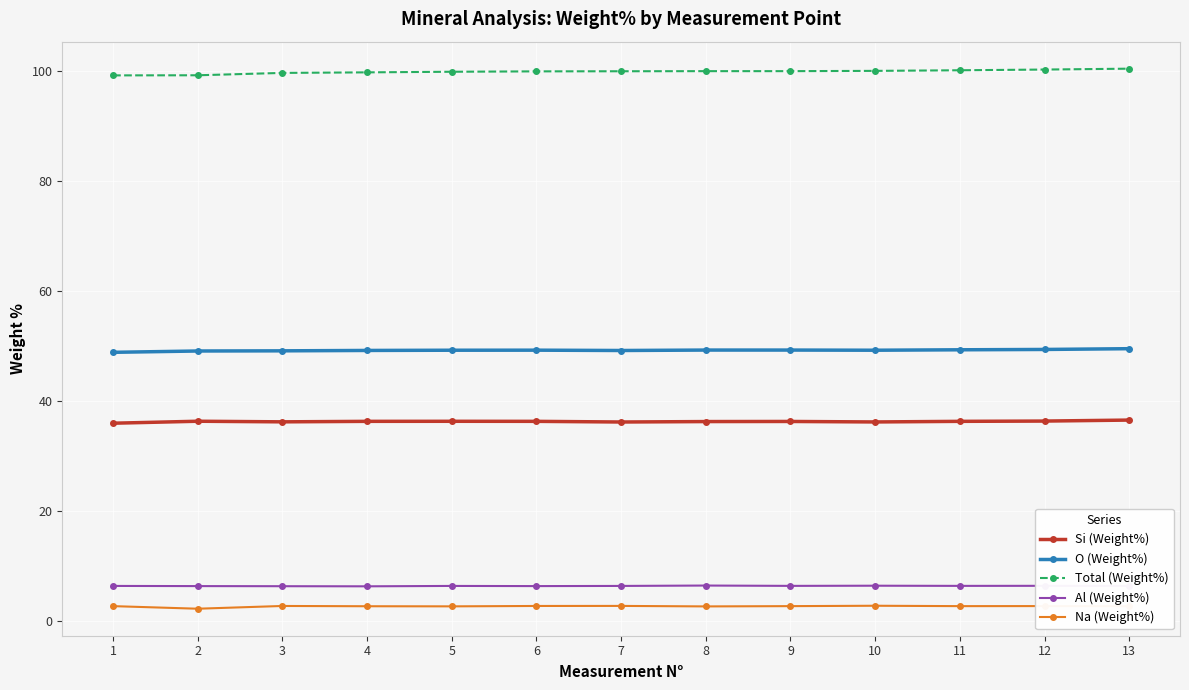

True or false: Na (Weight%) and Si (Weight%) intersect in this chart.

False